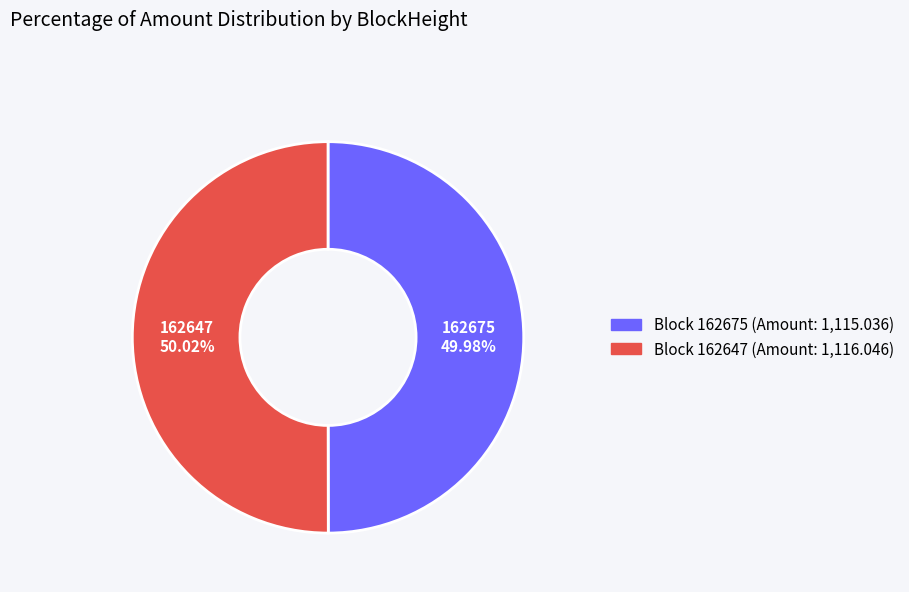

Is there a majority slice in this chart?

Yes